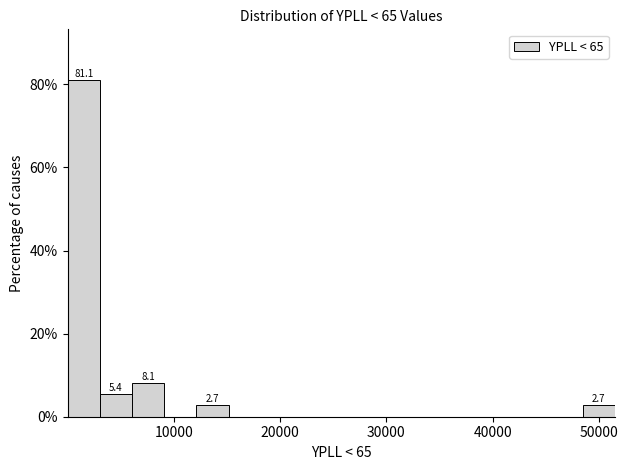

Around what value on the x-axis is the tallest bar? Give the approximate position of its centre, as read against the axis.

2000